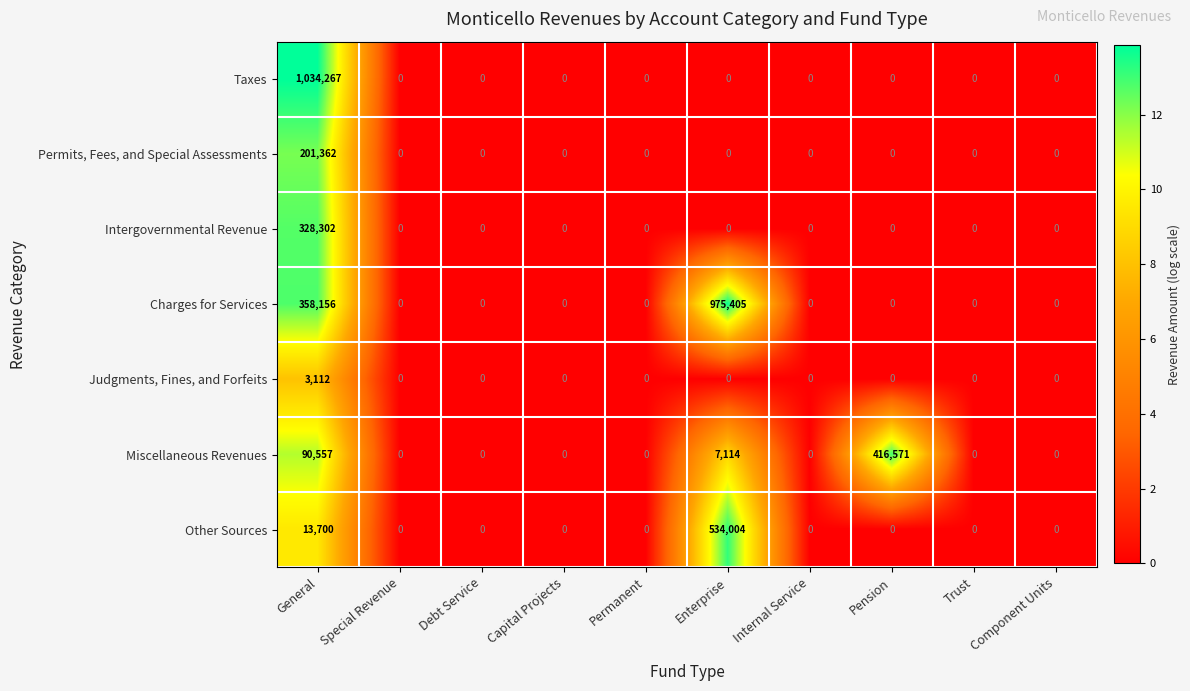

Which series changed the most between Pension and Trust?

Miscellaneous Revenues